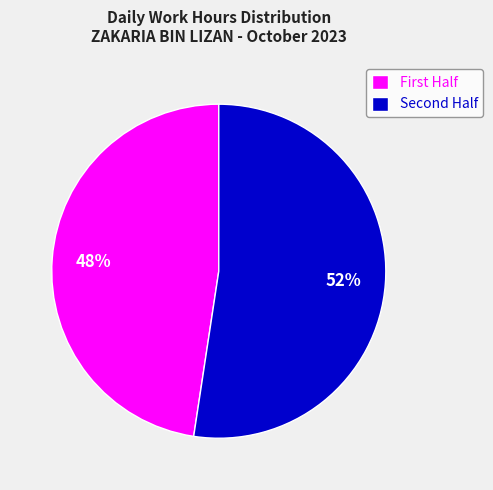

Is there a majority slice in this chart?

Yes